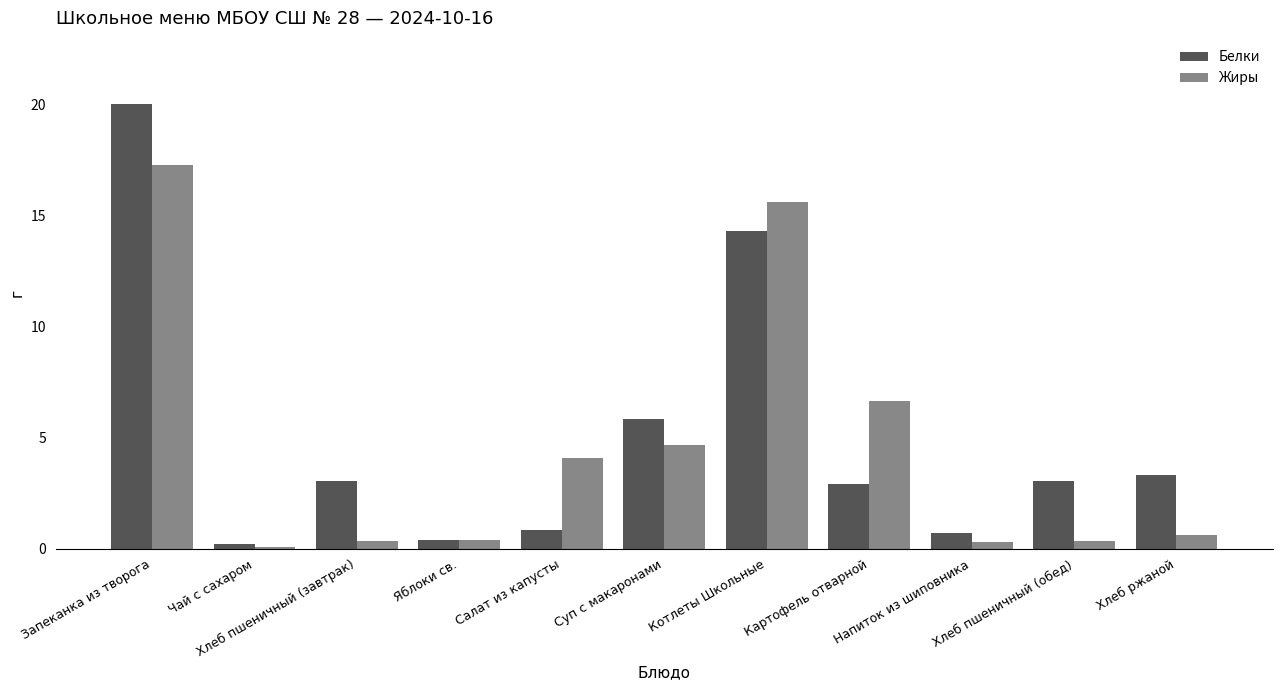

What is the highest value of the Белки series?

20.0